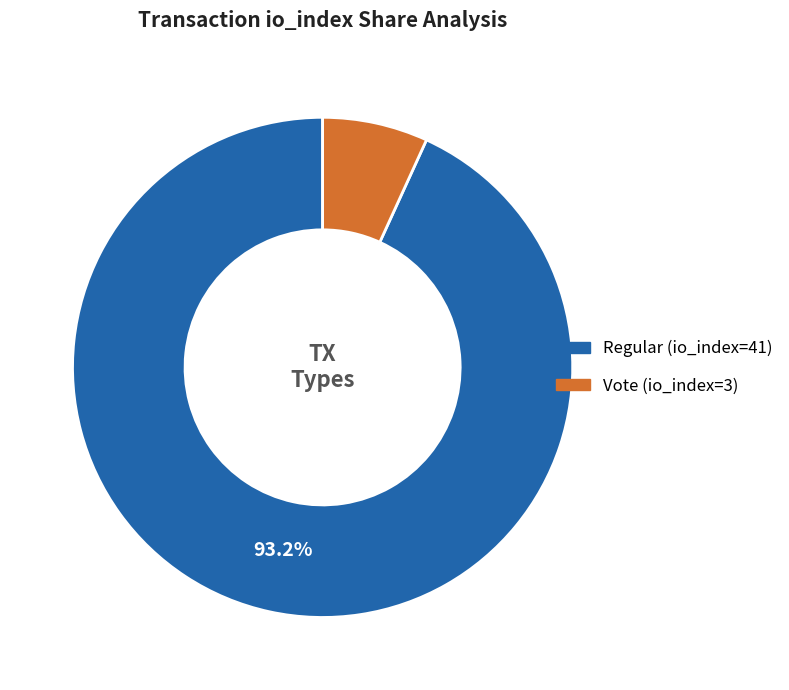

Rank the categories by value from highest to lowest.

Regular (io_index=41), Vote (io_index=3)